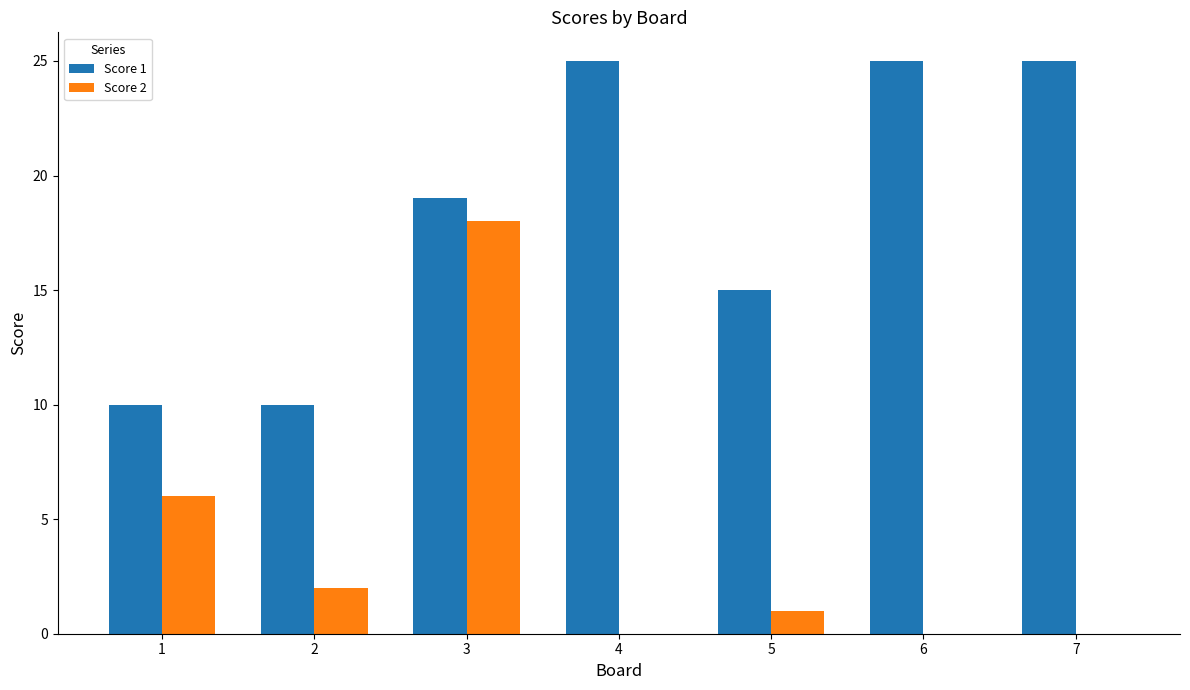

At which category is the sum across all series the highest?

3